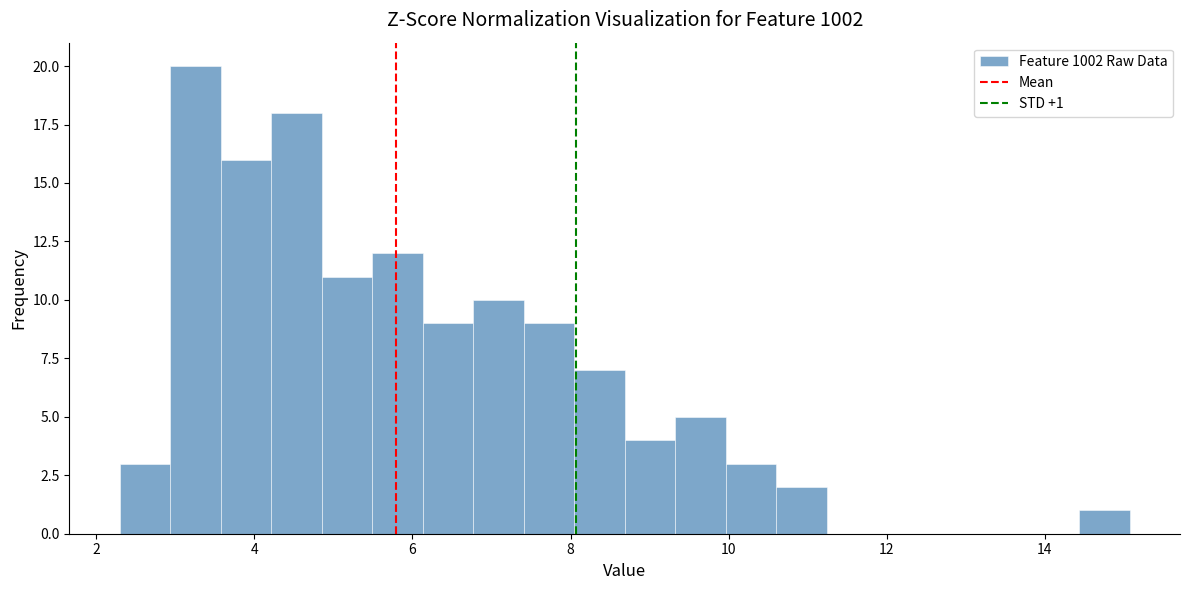

Read against the x-axis, roughly where is the centre of the tallest bar?

3.2